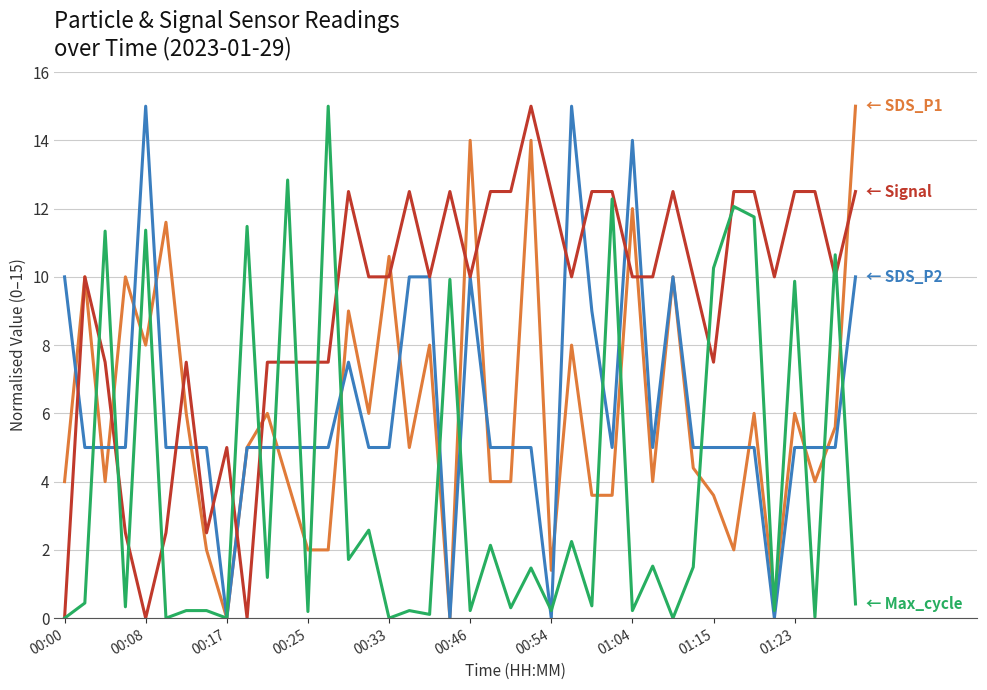

What is the maximum value shown in the chart?

15.0